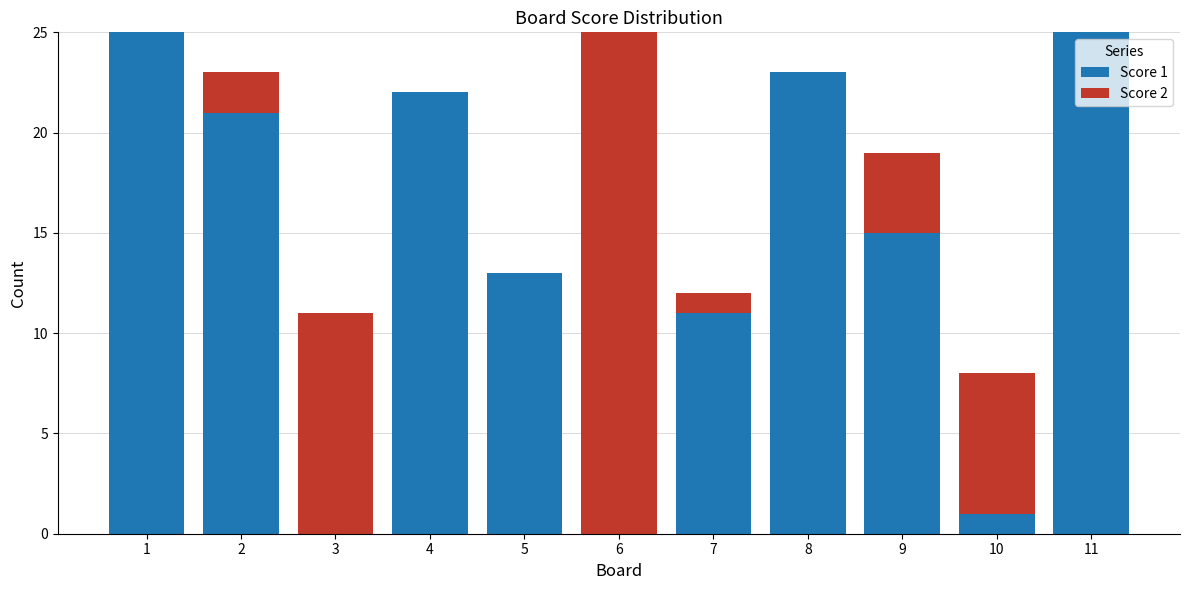

The value of Score 1 at 8 is 23. True or false?

True